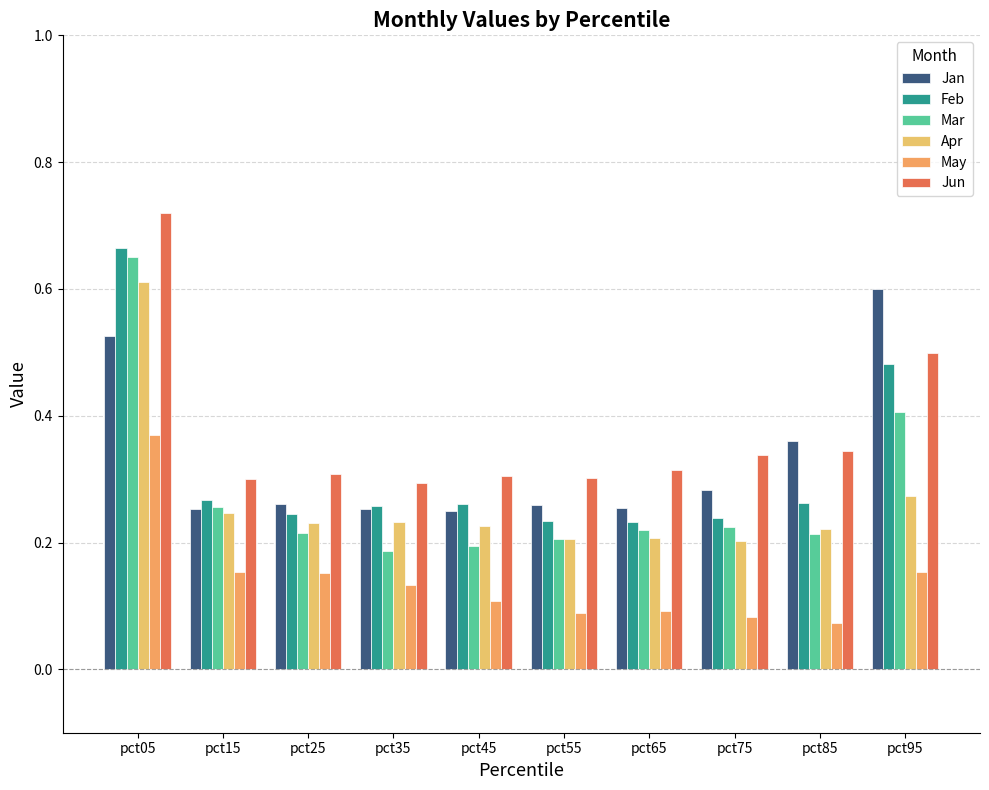

At which label does May reach its minimum?

pct85